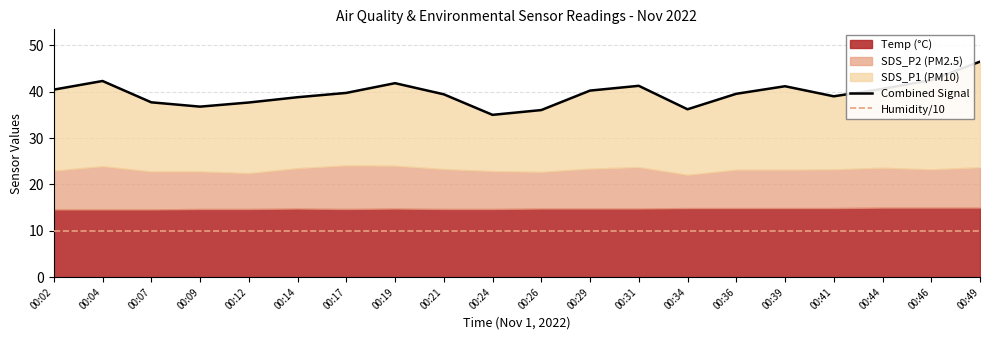

What is the value of the Humidity/10 point at the 3rd from the left?

10.0